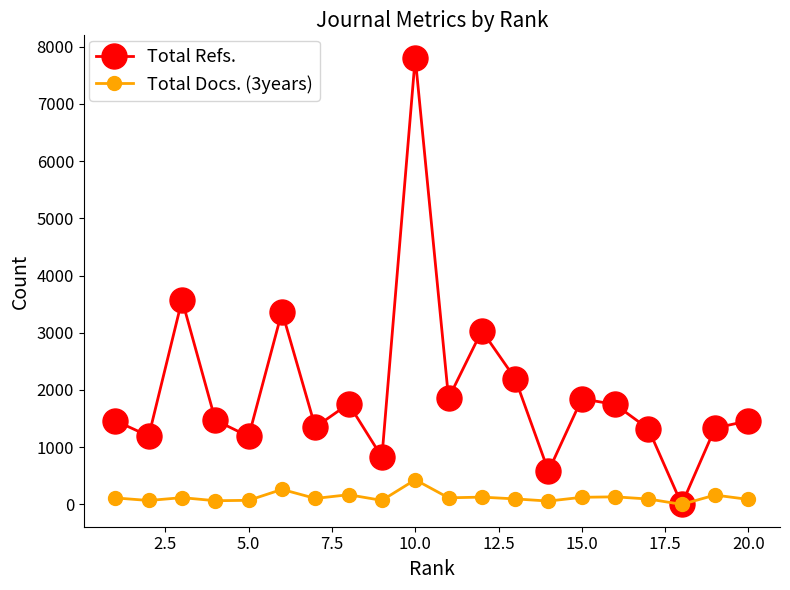

Which series has the widest spread of values?

Total Refs.